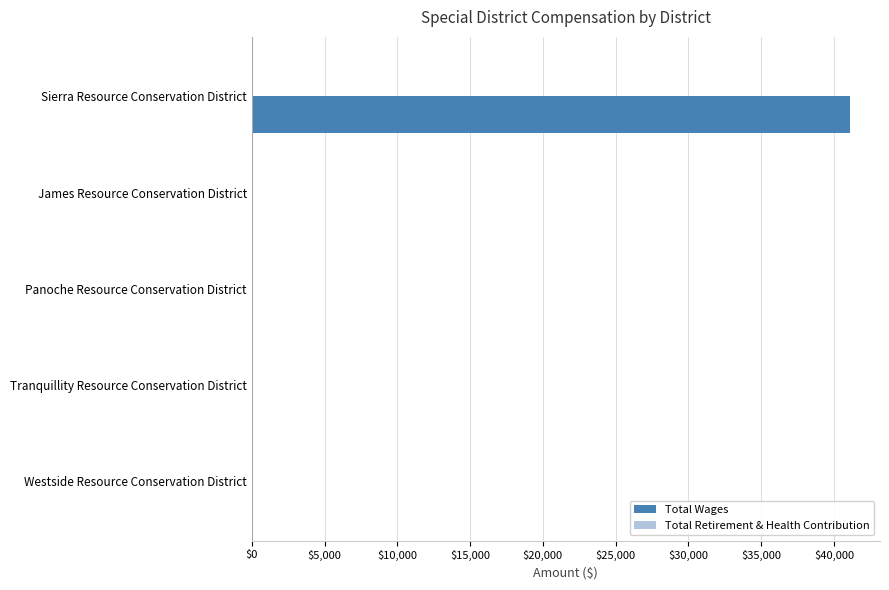

What is the sum of the values at Sierra Resource Conservation District and James Resource Conservation District?

41107